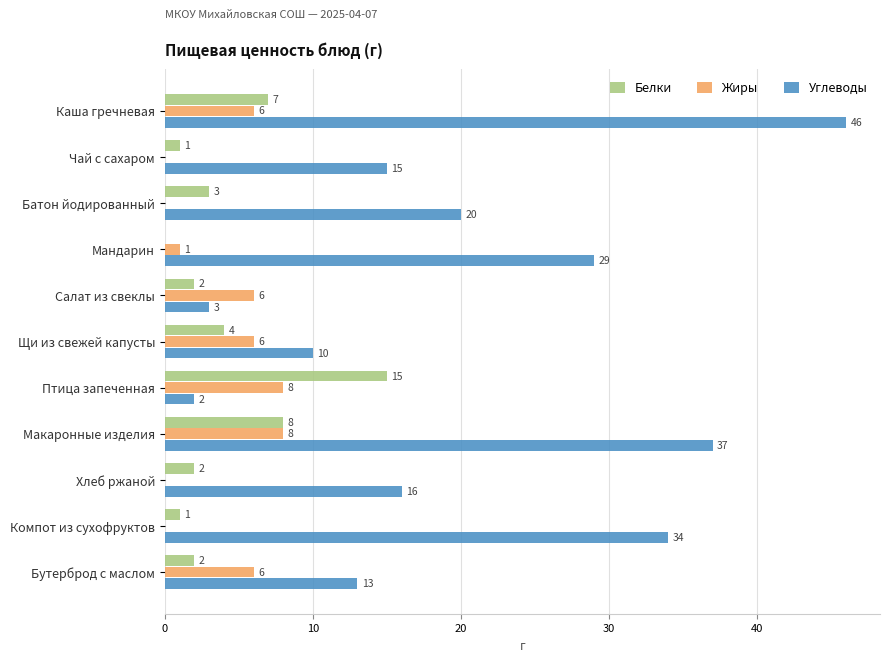

Between Каша гречневая and Птица запеченная, which series saw the biggest shift?

Углеводы